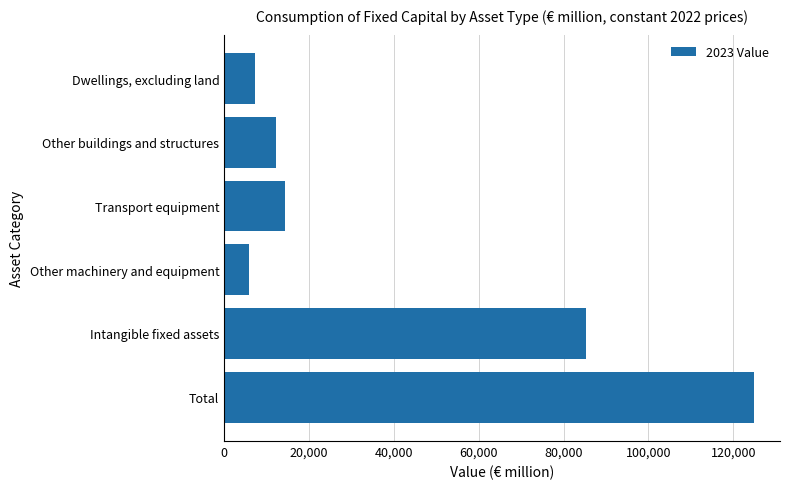

What is the greatest value displayed?

124794.6